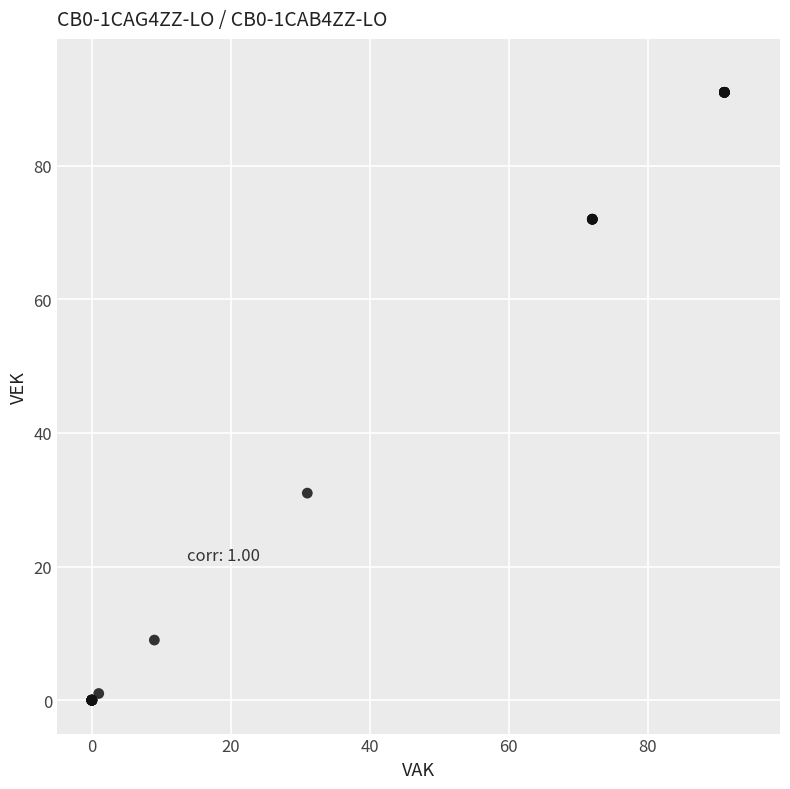

What Y value in the scatter plot is closest to 45?

31